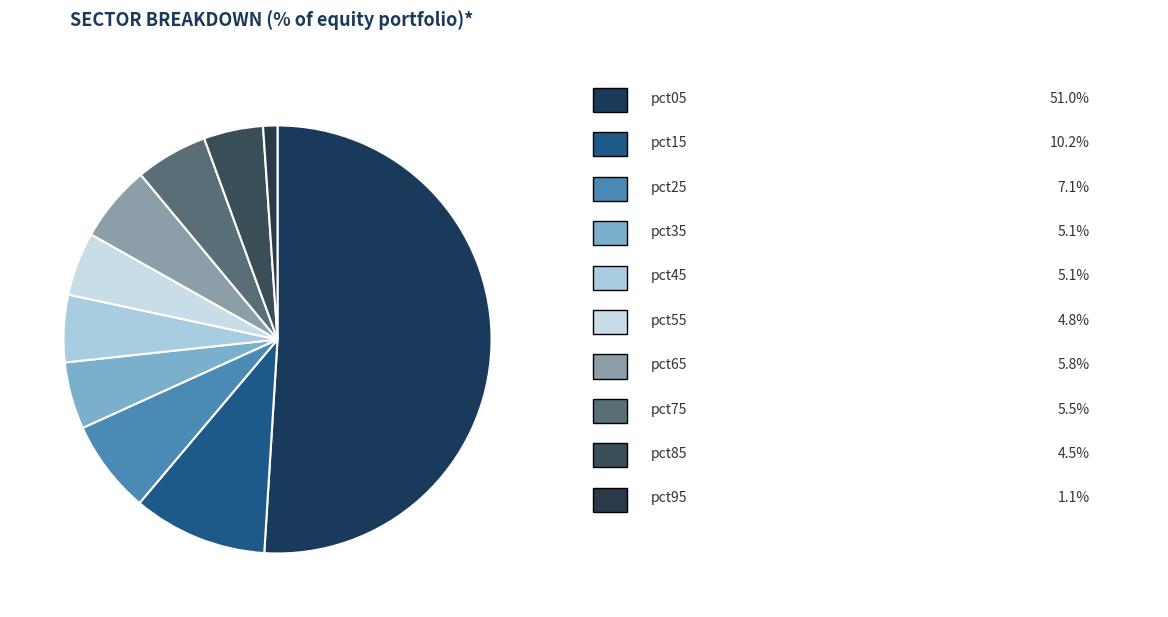

Count the number of slices in the pie.

10